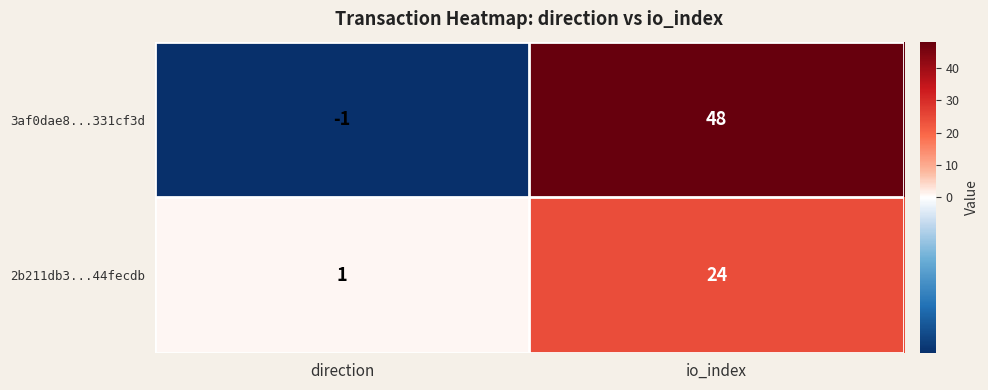

List the labels in order of 2b211db3...44fecdb value, largest first.

io_index, direction